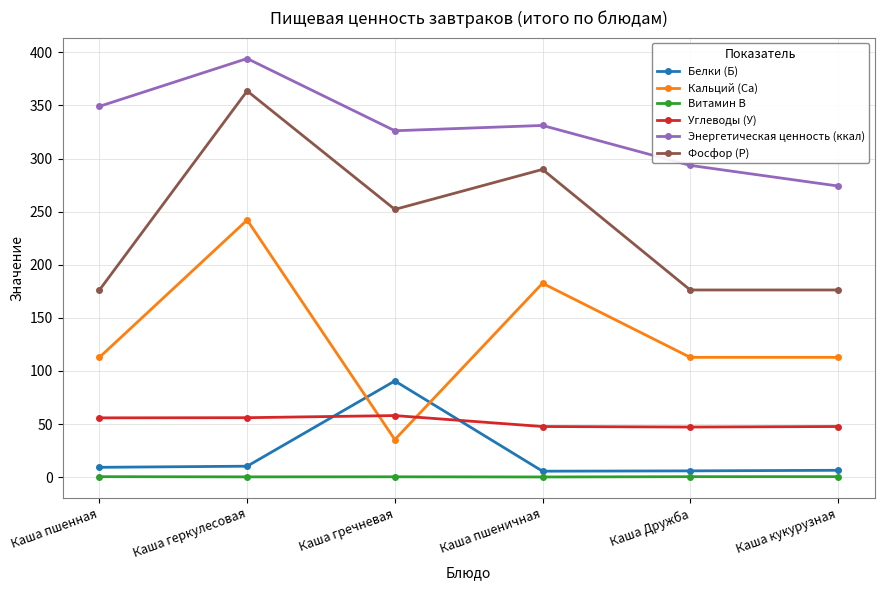

What position from the left is Каша гречневая?

3